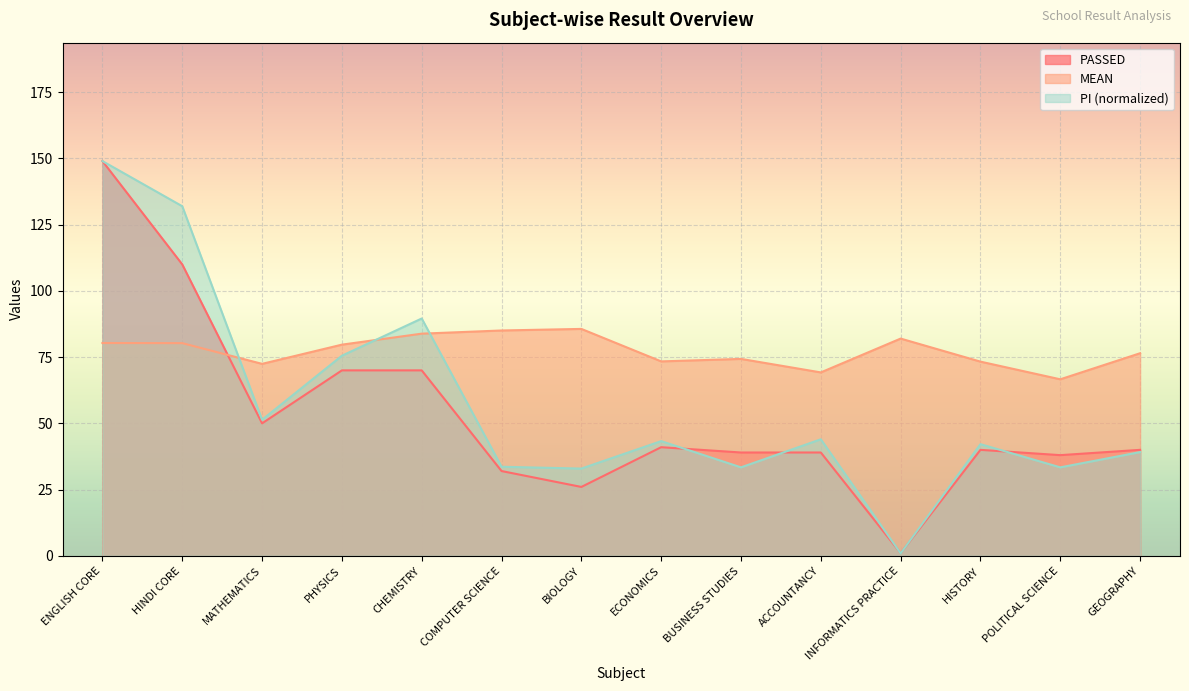

Rank the series by their average value, from highest to lowest.

MEAN, PI (normalized), PASSED